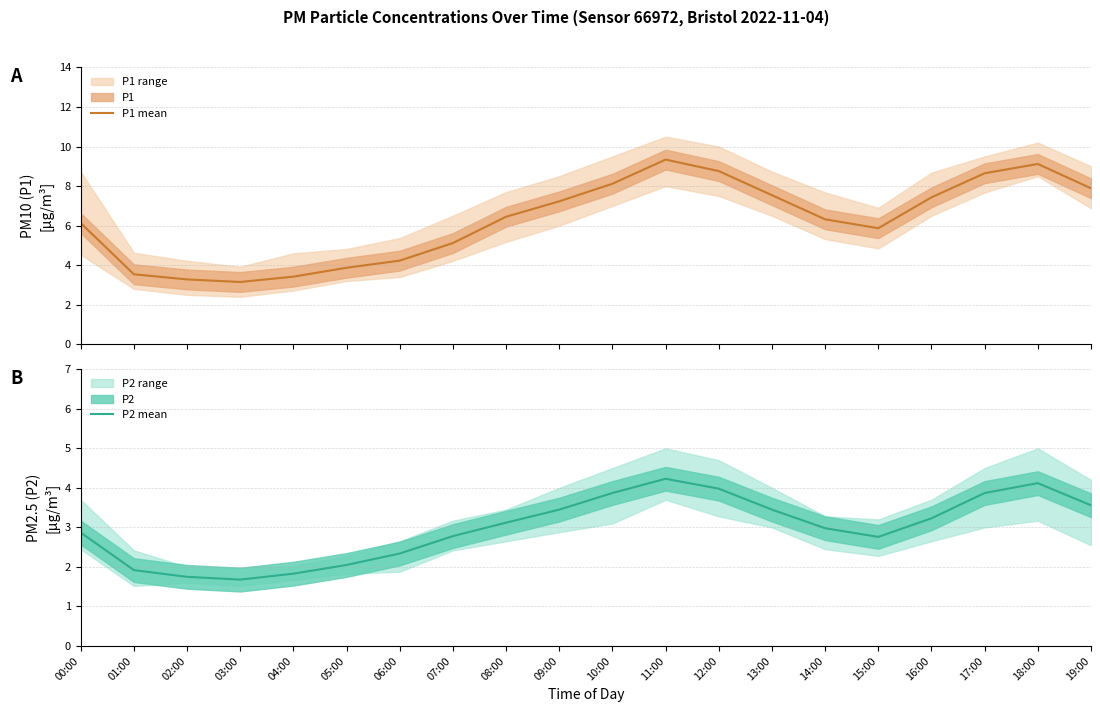

Is it true that P2 mean equals 2.3 at 06:00?

True